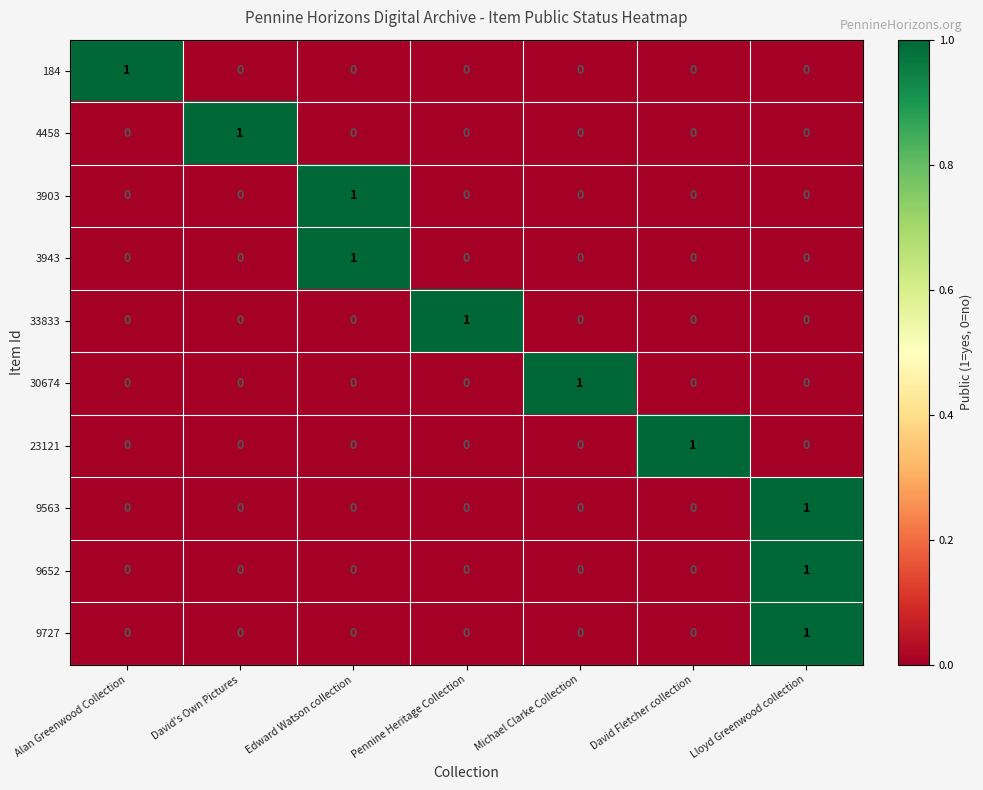

At how many categories does at least one series exceed 0?

7